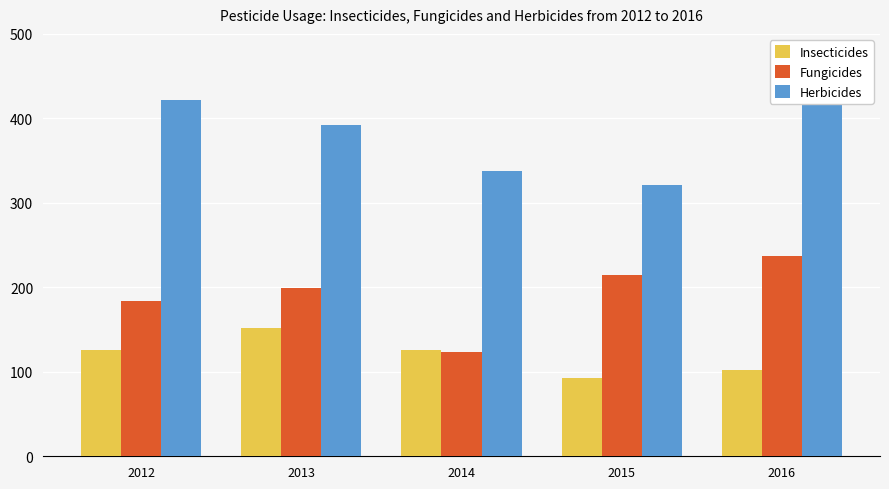

What is the value of the Insecticides bar at the 1st from the left?

125.9